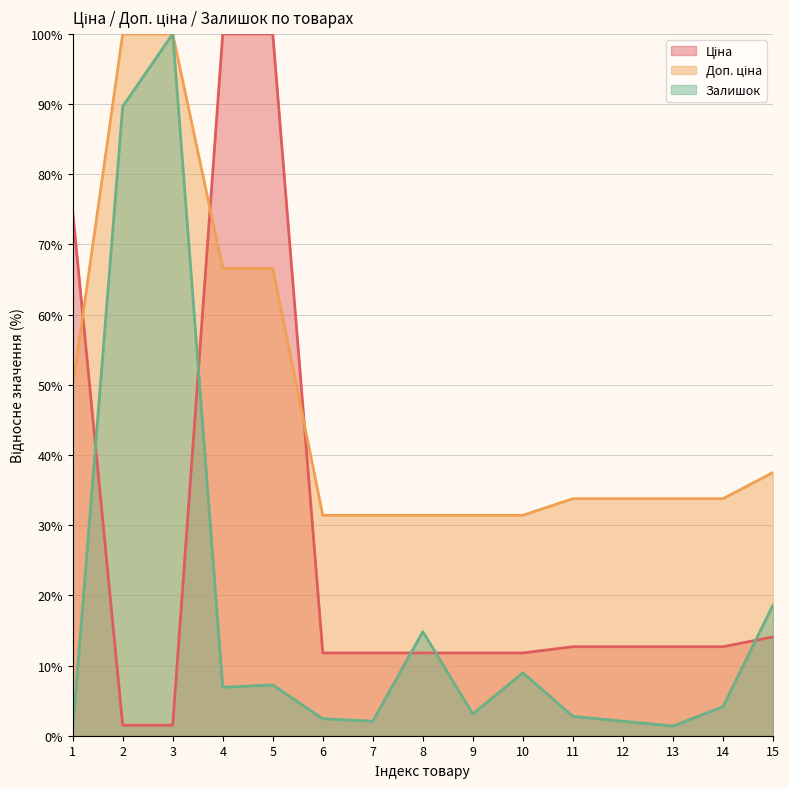

Reading left to right, list all the values displayed in this chart.

Ціна: 74.7	1.5	1.5	100.0	100.0	11.8	11.8	11.8	11.8	11.8	12.7	12.7	12.7	12.7	14.1
Доп. ціна: 49.7	100.0	100.0	66.6	66.6	31.4	31.4	31.4	31.4	31.4	33.8	33.8	33.8	33.8	37.5
Залишок: 0.7	89.7	100.0	6.9	7.2	2.4	2.1	14.8	3.1	9.0	2.8	2.1	1.4	4.1	18.6